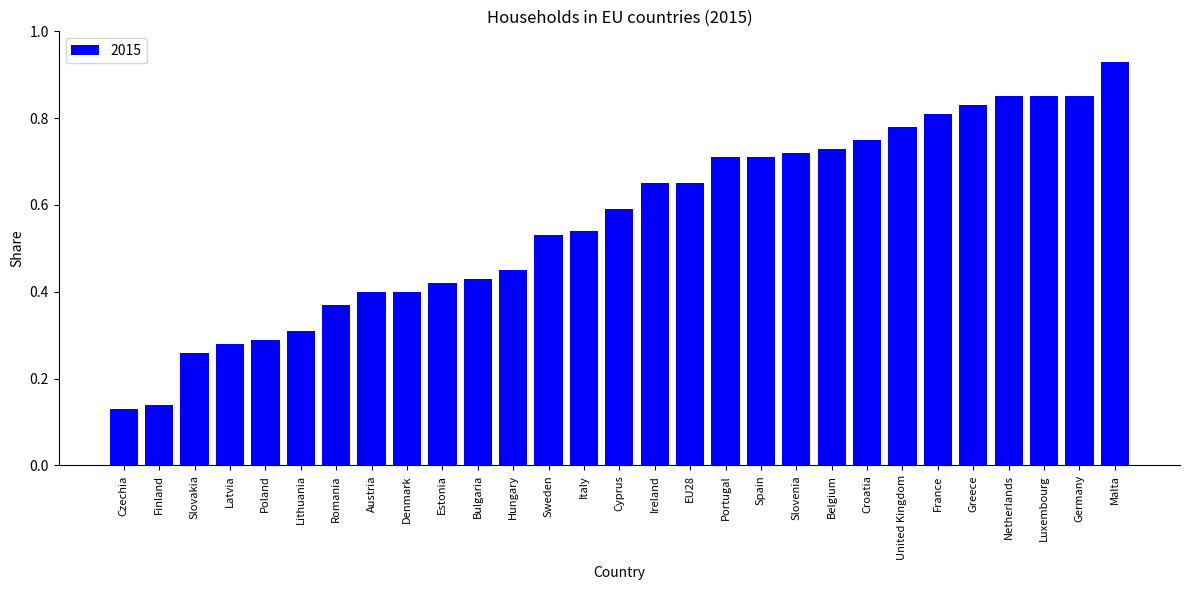

Are the bars grouped side by side (vs. stacked)?

No